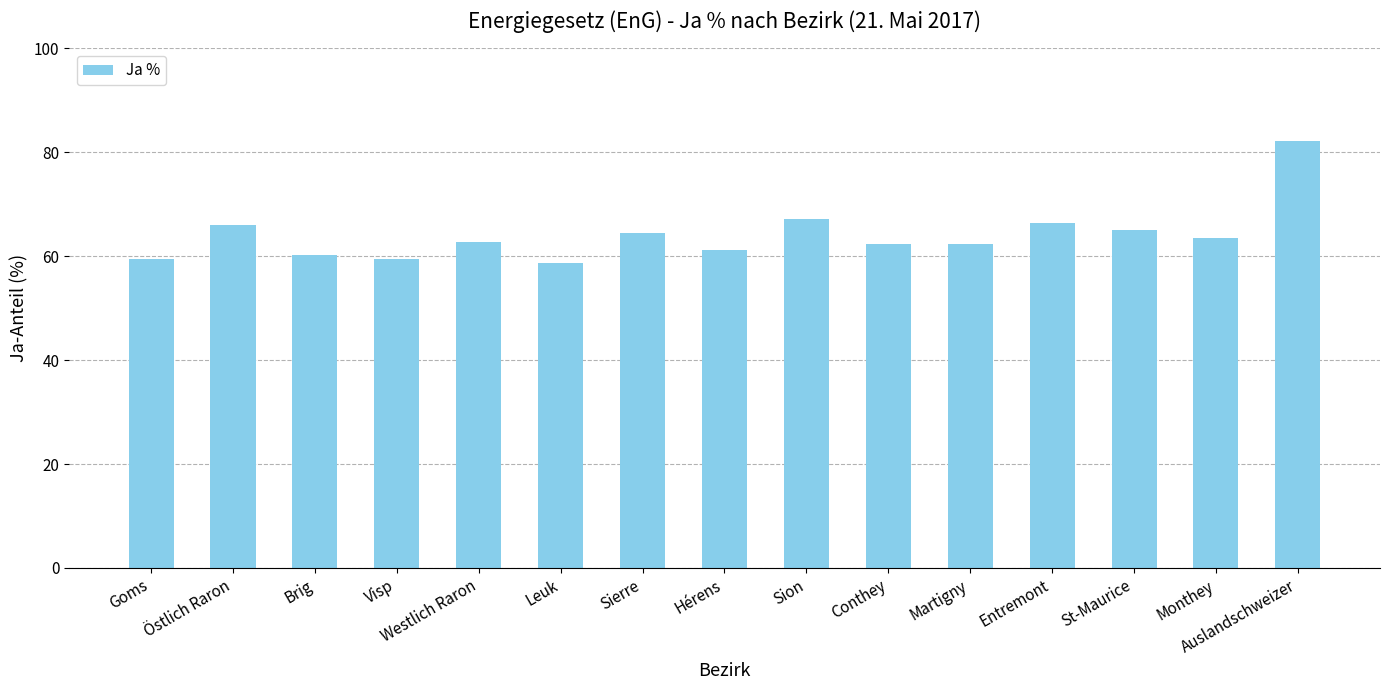

How many series are shown in this chart?

1